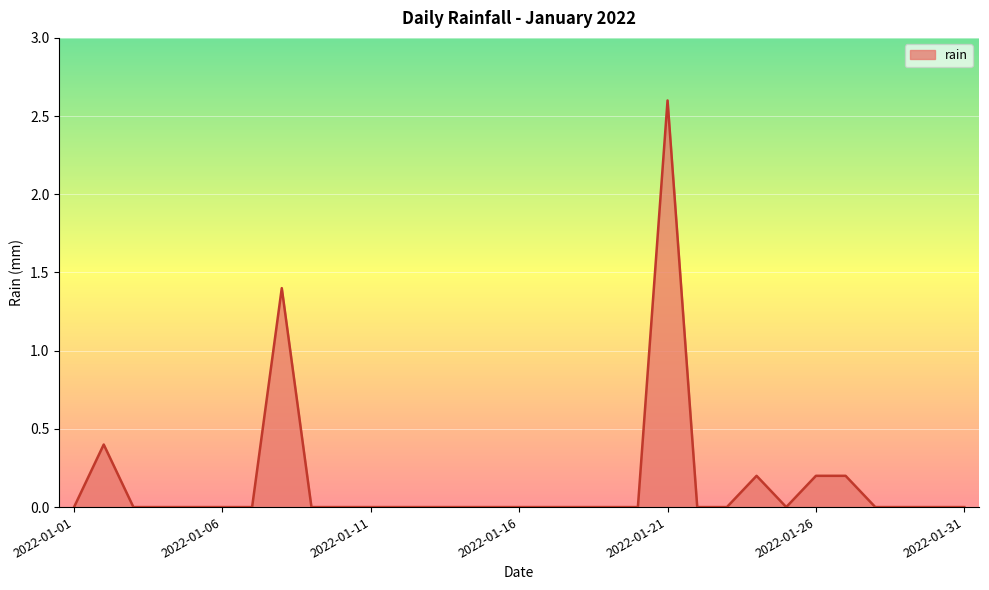

What is the maximum value shown in the chart?

2.6